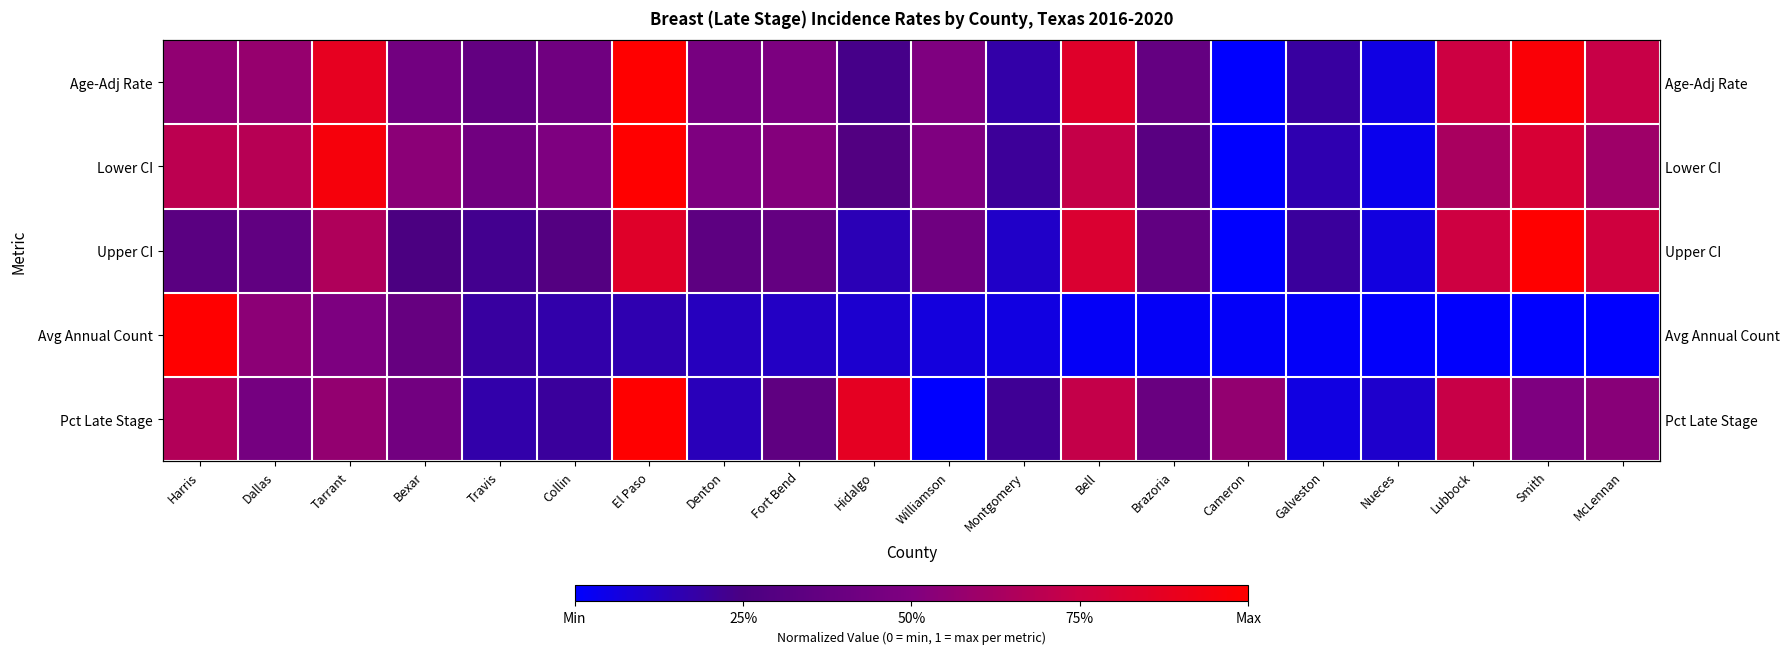

At Brazoria, list the series in order from largest to smallest.

Pct Late Stage, Age-Adj Rate, Upper CI, Lower CI, Avg Annual Count